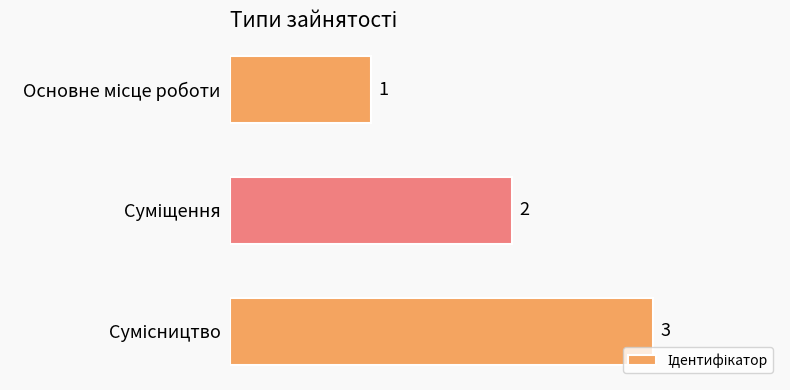

Does the chart contain any negative values?

No